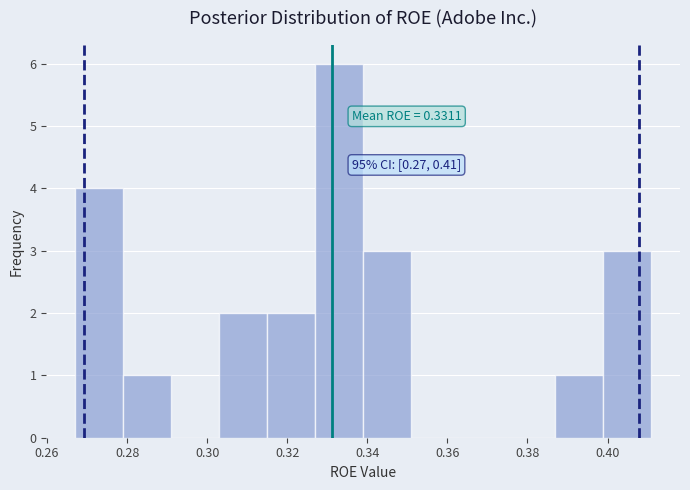

Over which range of the x-axis is the bar tallest?

0.326 to 0.338